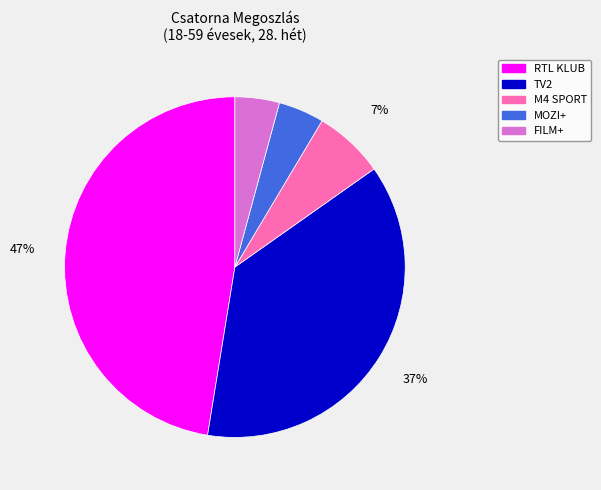

To the nearest percent, what is the difference between the largest and smallest slice percentages?

43%